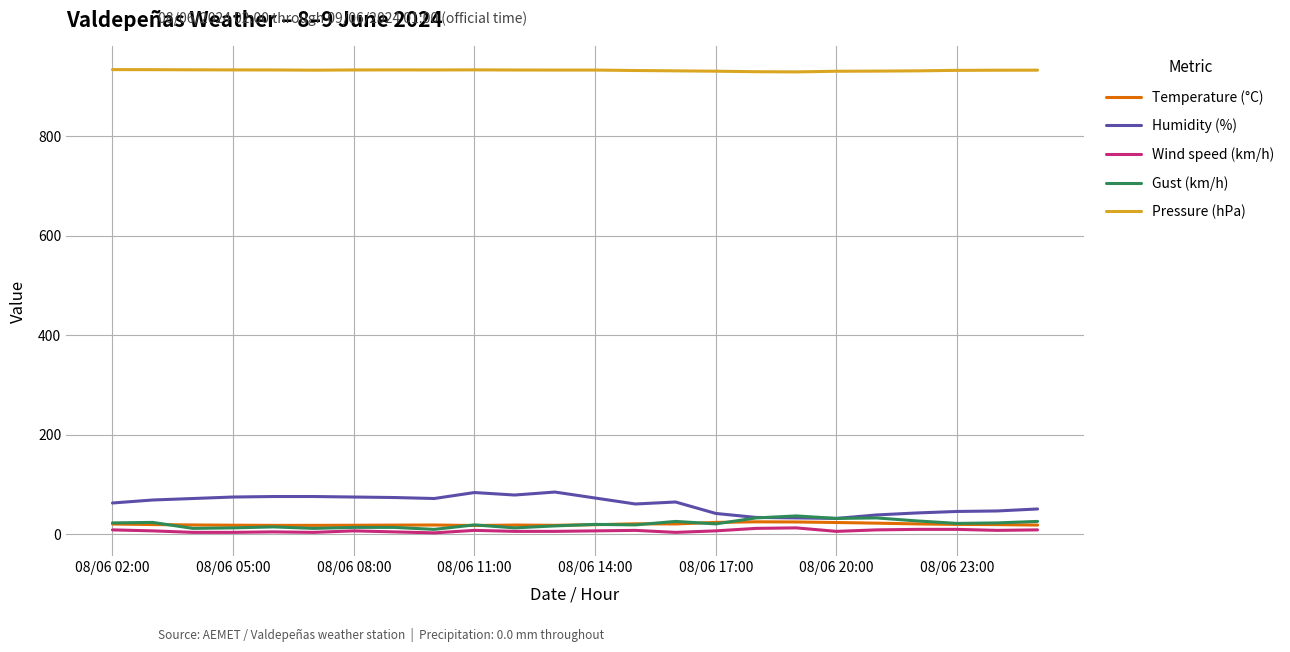

Does the chart have visible grid lines?

Yes